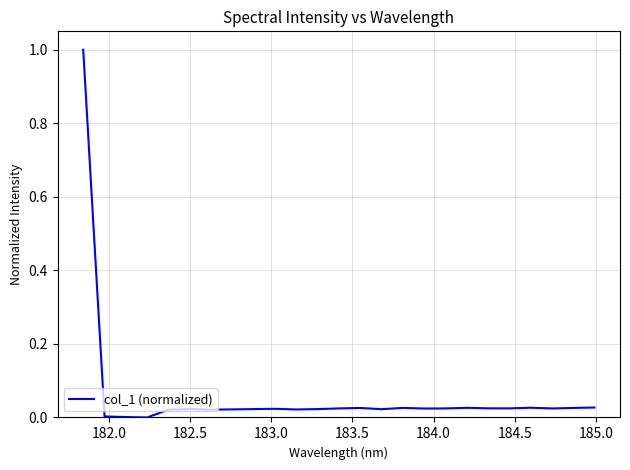

Reading left to right, transcribe all the data shown in this chart.

1.0	0.0	0.0	0.0	0.0	0.0	0.0	0.0	0.0	0.0	0.0	0.0	0.0	0.0	0.0	0.0	0.0	0.0	0.0	0.0	0.0	0.0	0.0	0.0	0.0